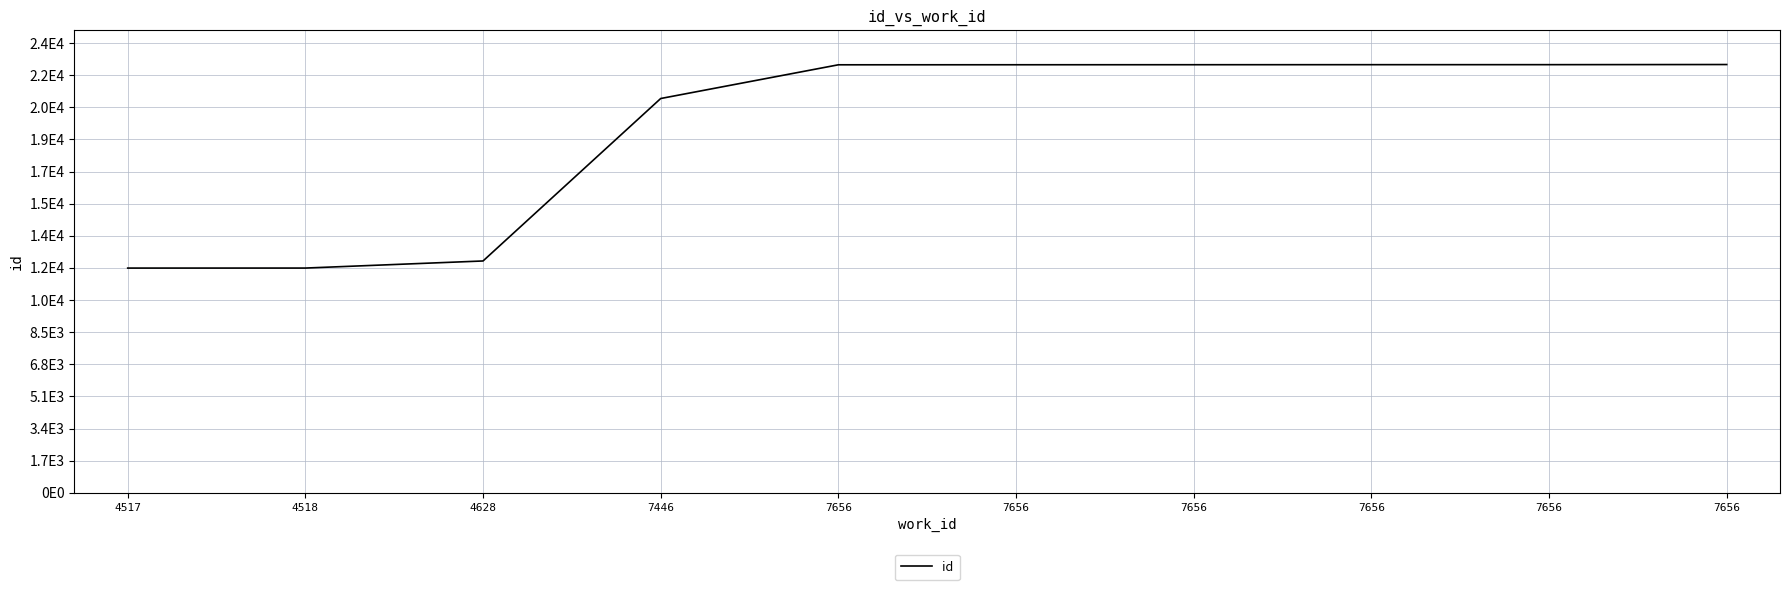

Does the chart display data point markers on the line(s)?

No